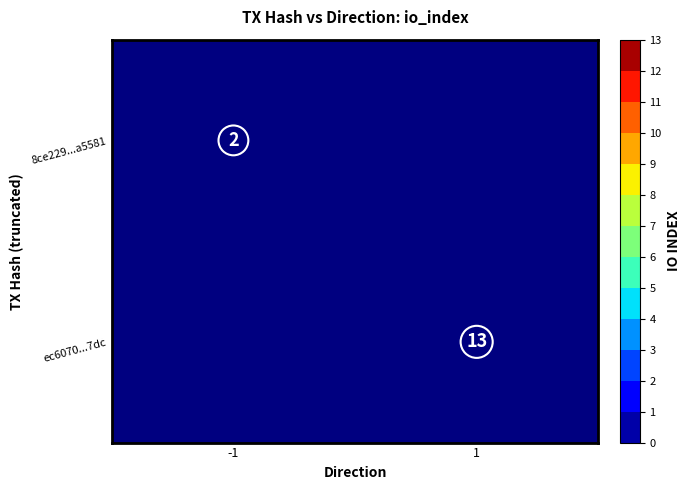

The value of 8ce229...a5581 at -1 is 2. True or false?

True